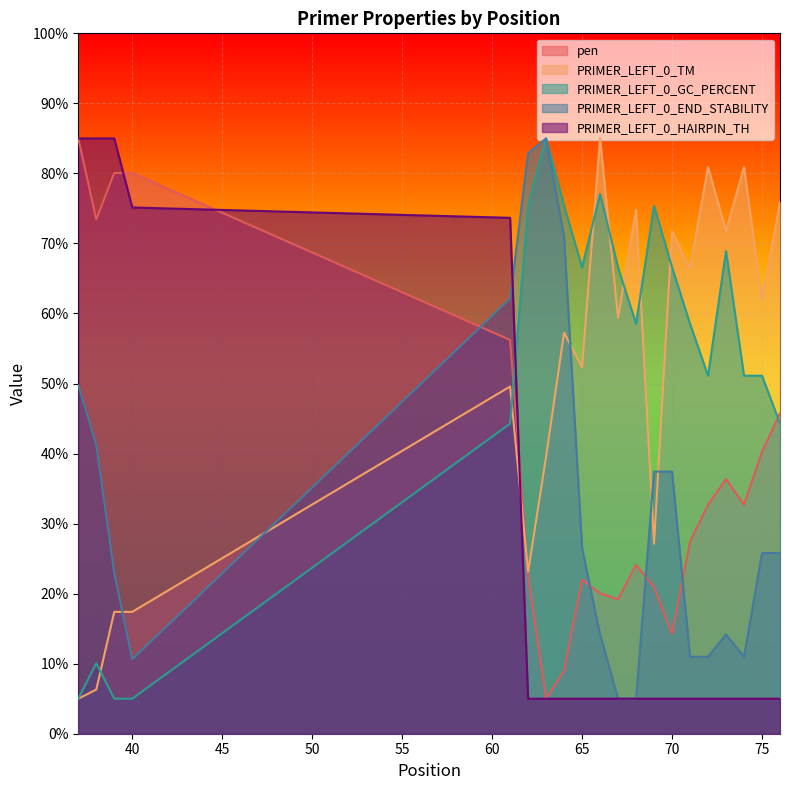

Which series ends up on top after the final intersection of PRIMER_LEFT_0_GC_PERCENT and PRIMER_LEFT_0_TM?

PRIMER_LEFT_0_TM